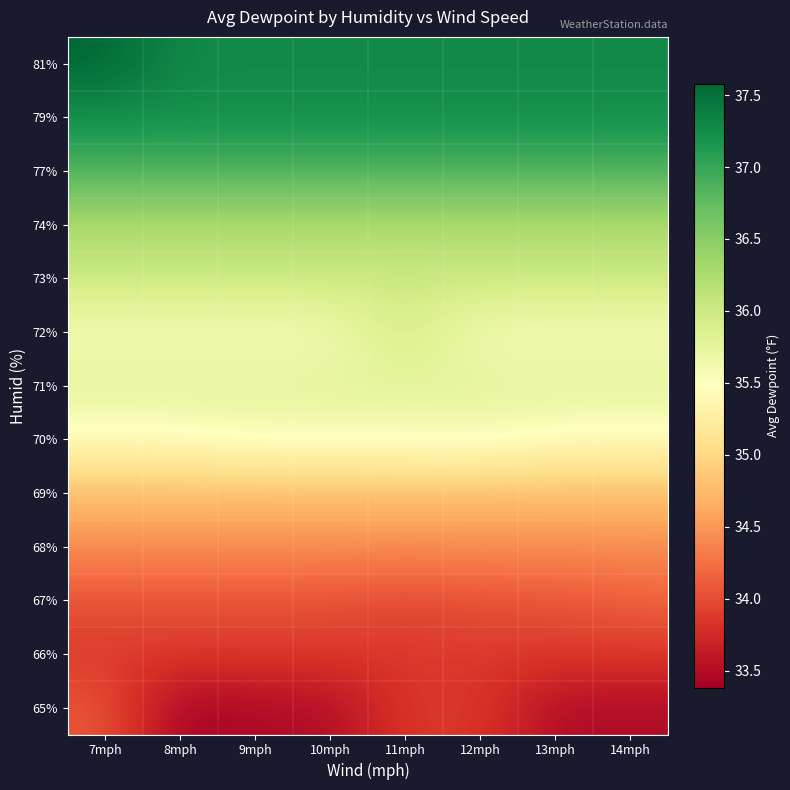

Which has a higher value, 13mph or 10mph?

13mph